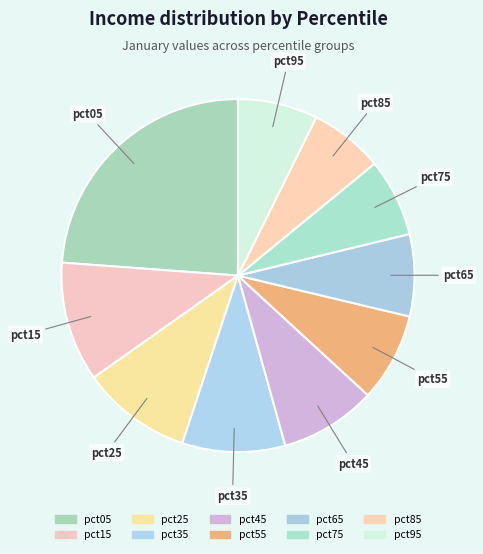

How many slices are in this pie chart?

10